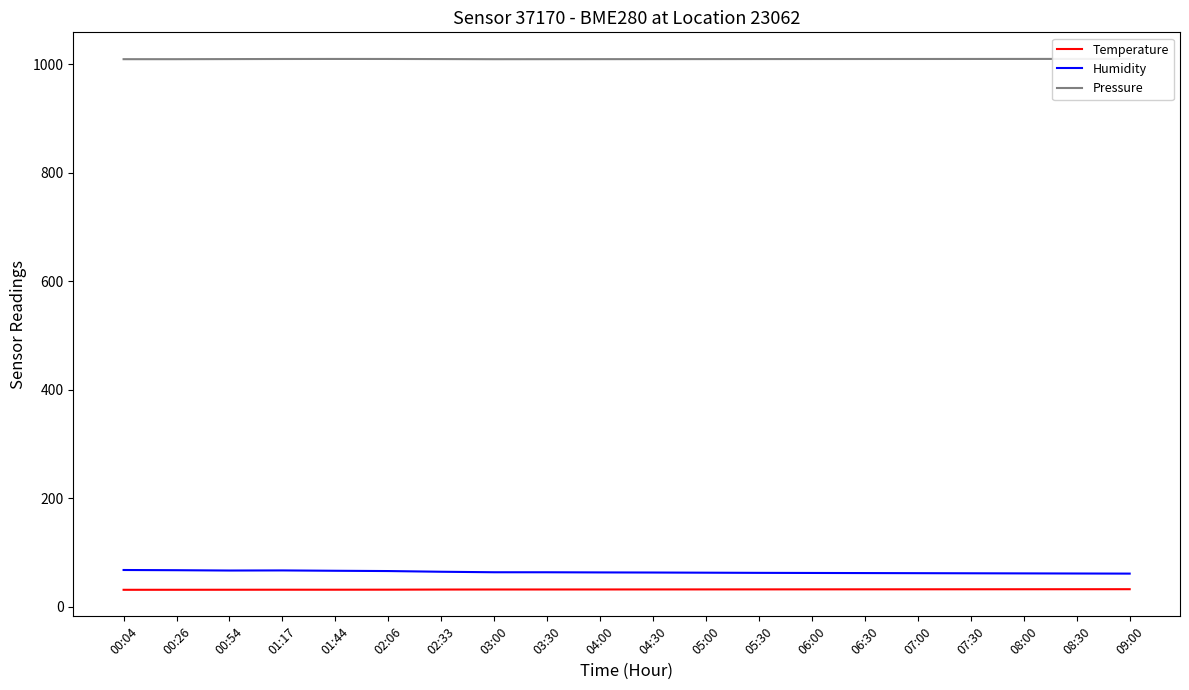

What is the difference between the second highest and minimum values in the Temperature series?

1.1